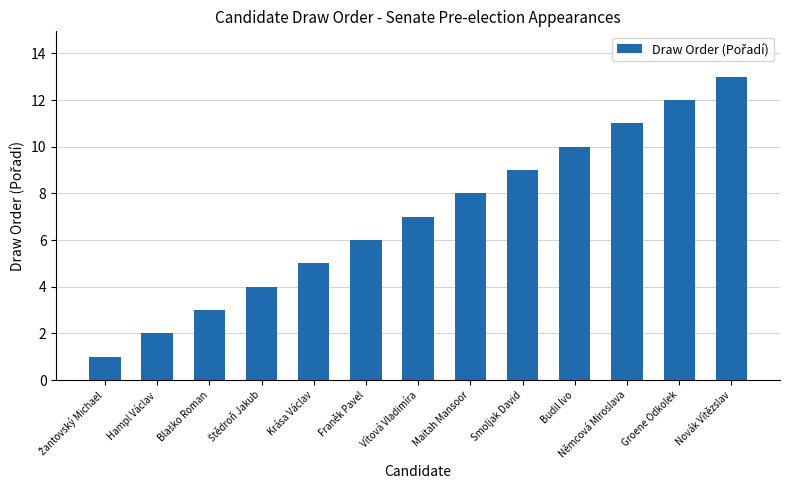

What is the ratio of the value at Hampl Václav to the value at Krása Václav?

0.4